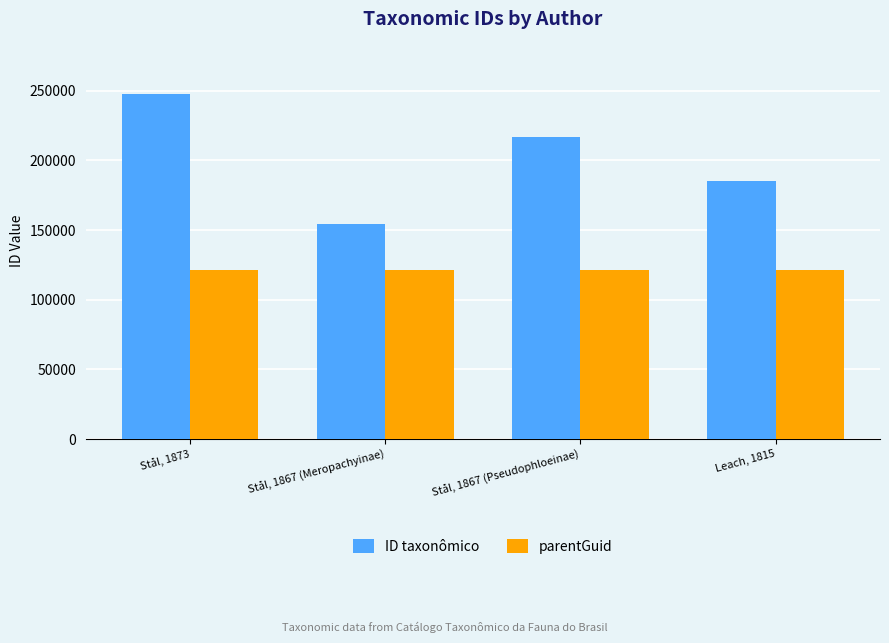

What is the label of the 1st bar from the left?

Stål, 1873